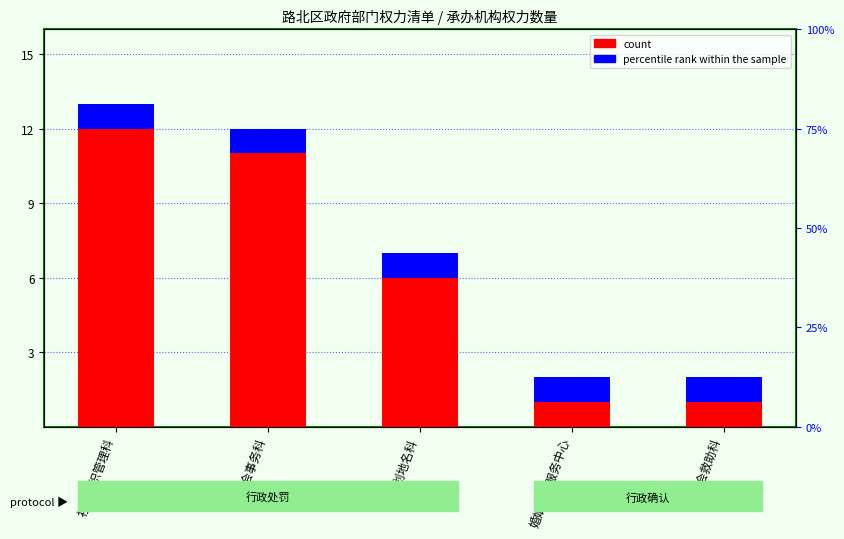

The count series shows 11 at 社会事务科. True or false?

True